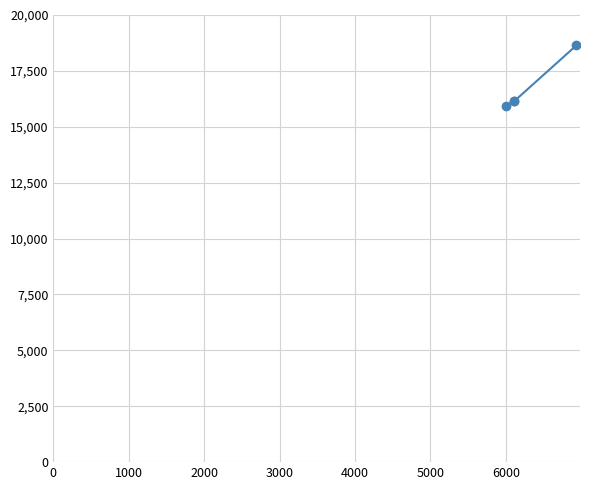

How many lines are shown in the chart?

1